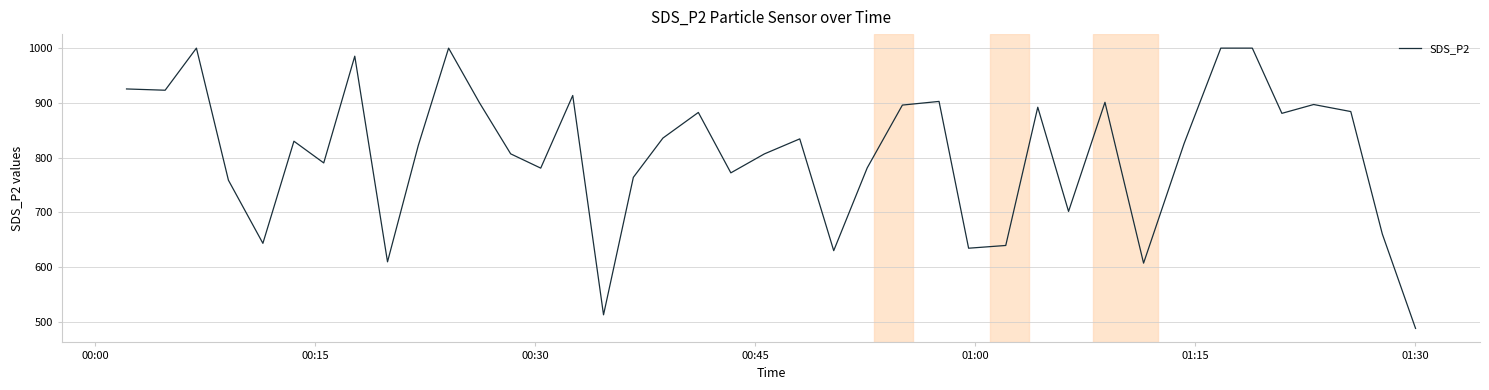

What is the greatest value displayed?

999.9